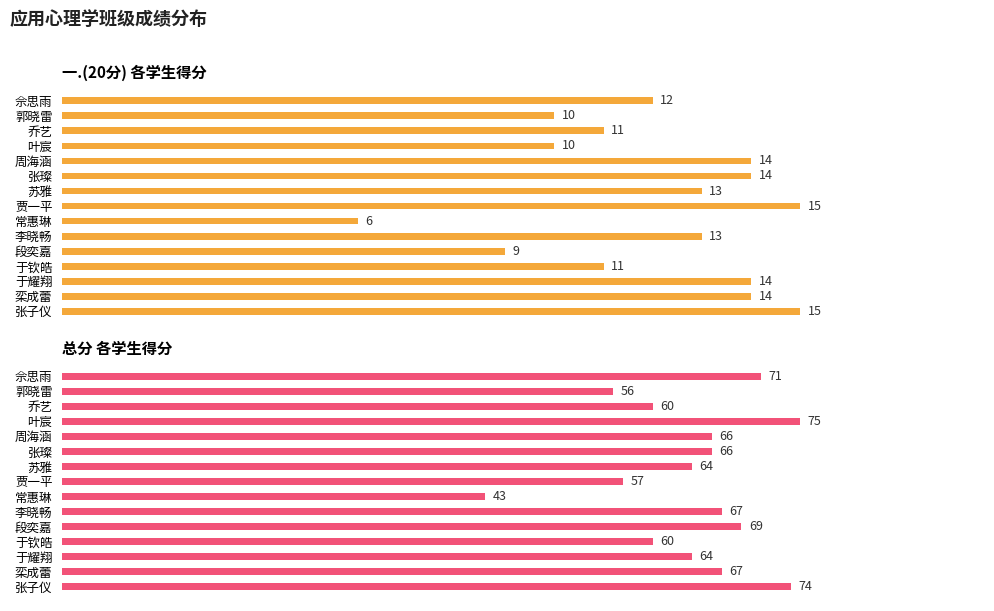

Reading left to right, what are all the values shown in this chart?

一.(20分) 各学生得分: 12	10	11	10	14	14	13	15	6	13	9	11	14	14	15
总分 各学生得分: 71	56	60	75	66	66	64	57	43	67	69	60	64	67	74